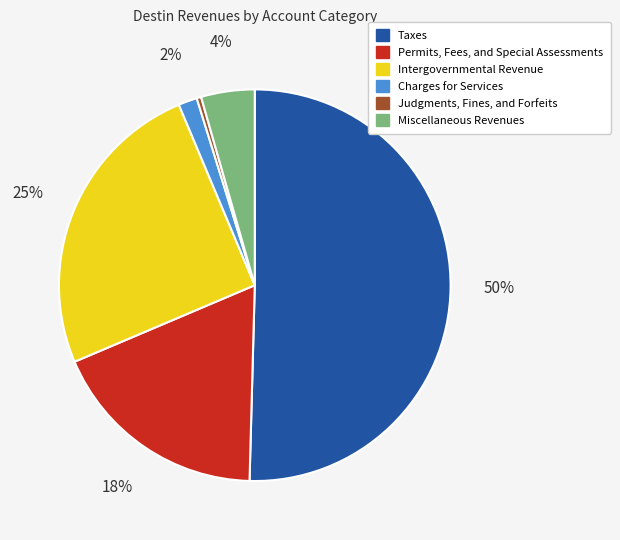

Rank the categories by value from lowest to highest.

Judgments, Fines, and Forfeits, Charges for Services, Miscellaneous Revenues, Permits, Fees, and Special Assessments, Intergovernmental Revenue, Taxes